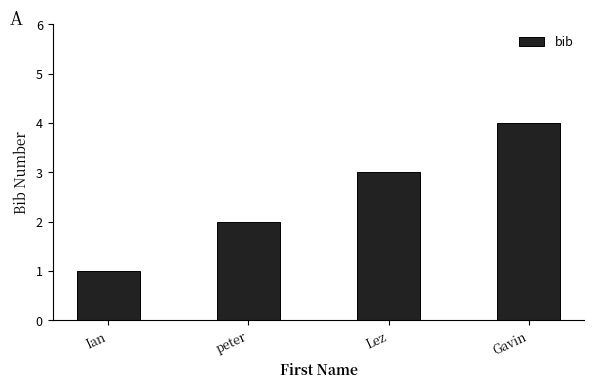

What is the sum of all values?

10